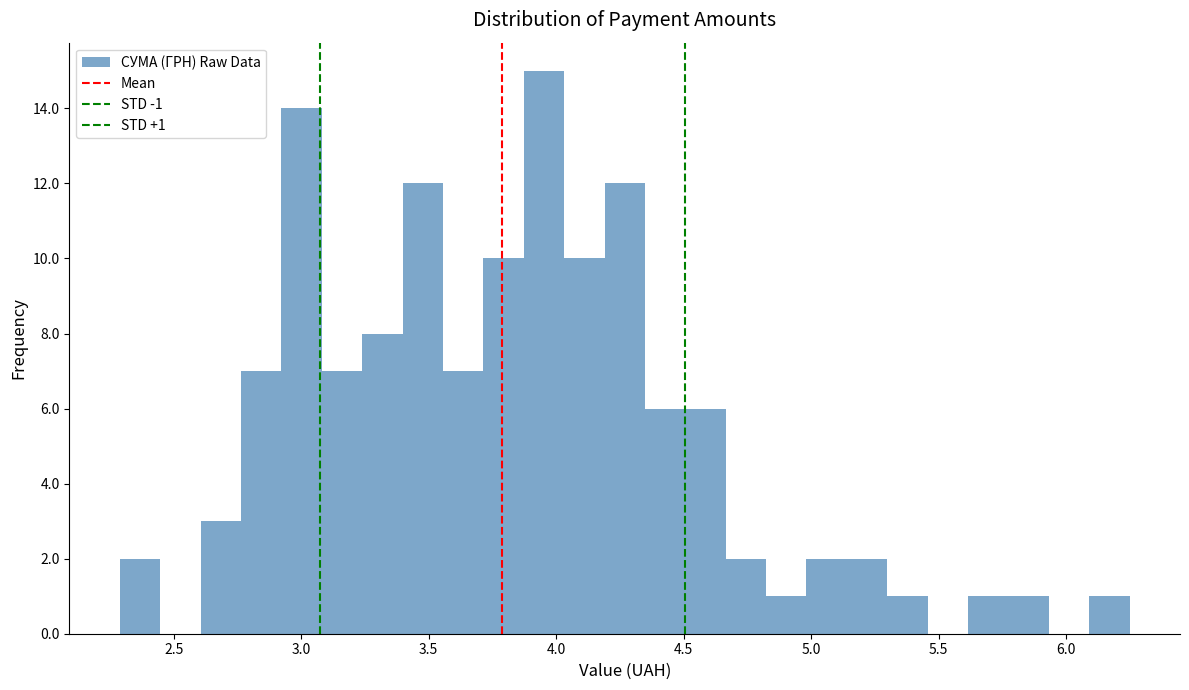

Around what value on the x-axis is the tallest bar? Give the approximate position of its centre, as read against the axis.

3.95